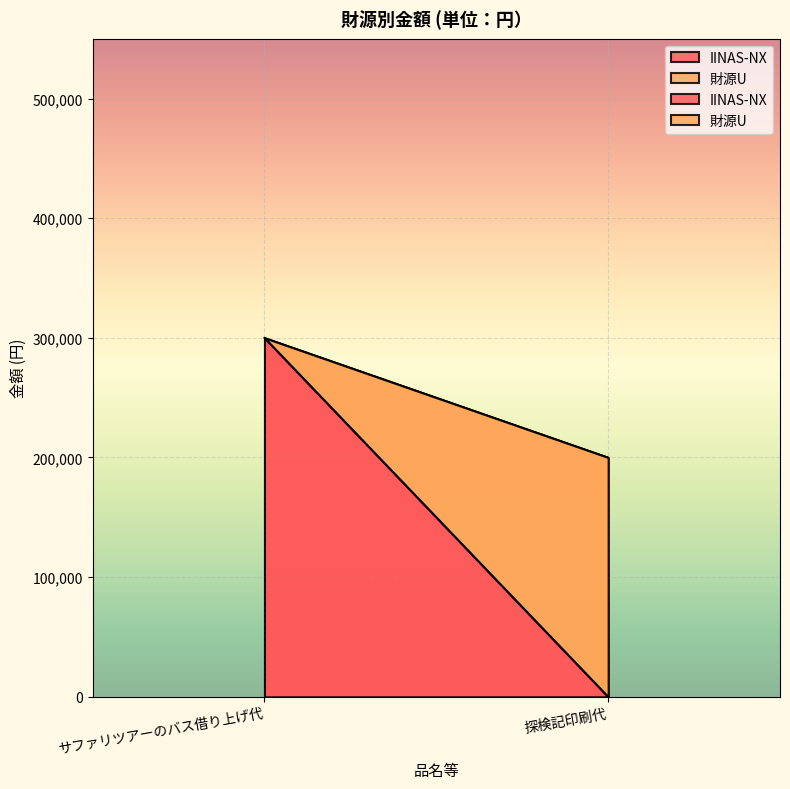

Rank the categories by 財源U value from lowest to highest.

サファリツアーのバス借り上げ代, 探検記印刷代